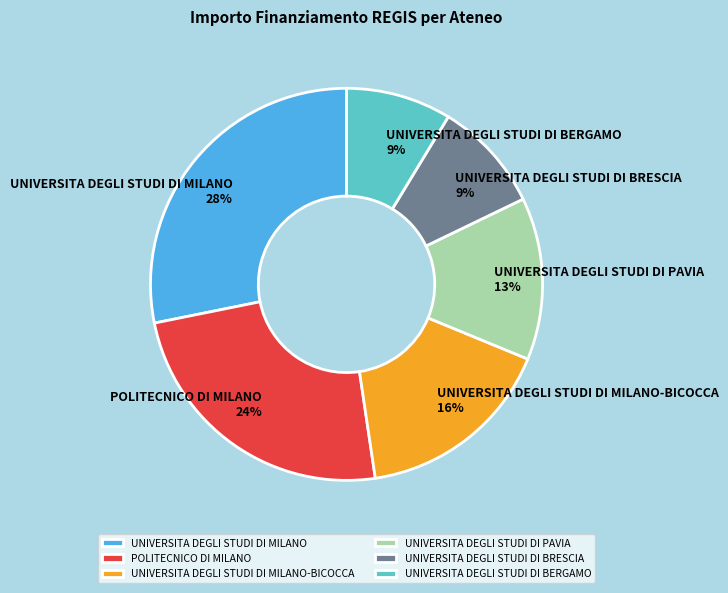

How many slices are in this pie chart?

6